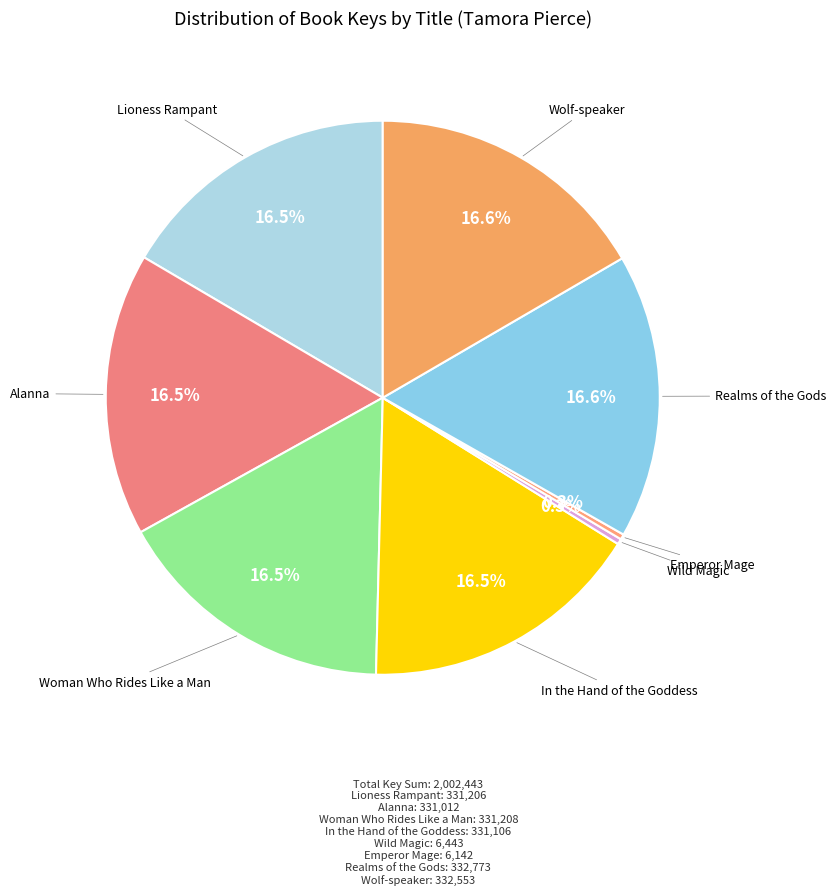

Which category has the smallest portion of the pie?

Emperor Mage